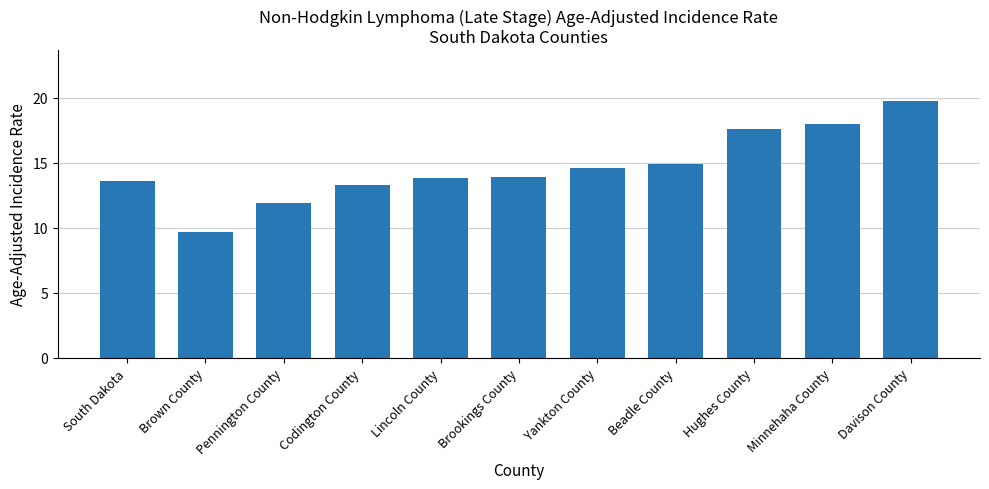

What is the difference between the second highest and second lowest values?

6.1